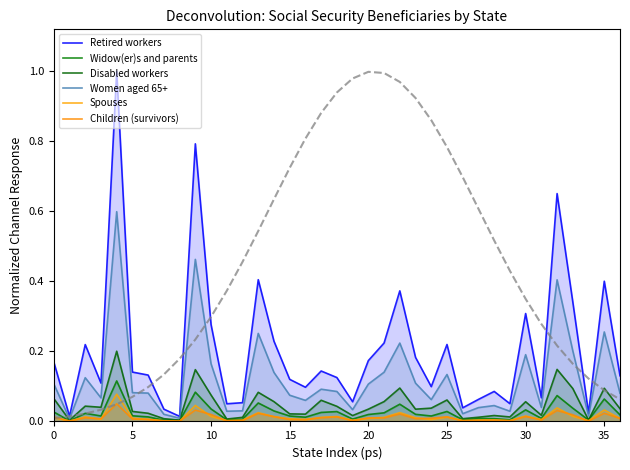

What is the label of the 12th point from the right?

25